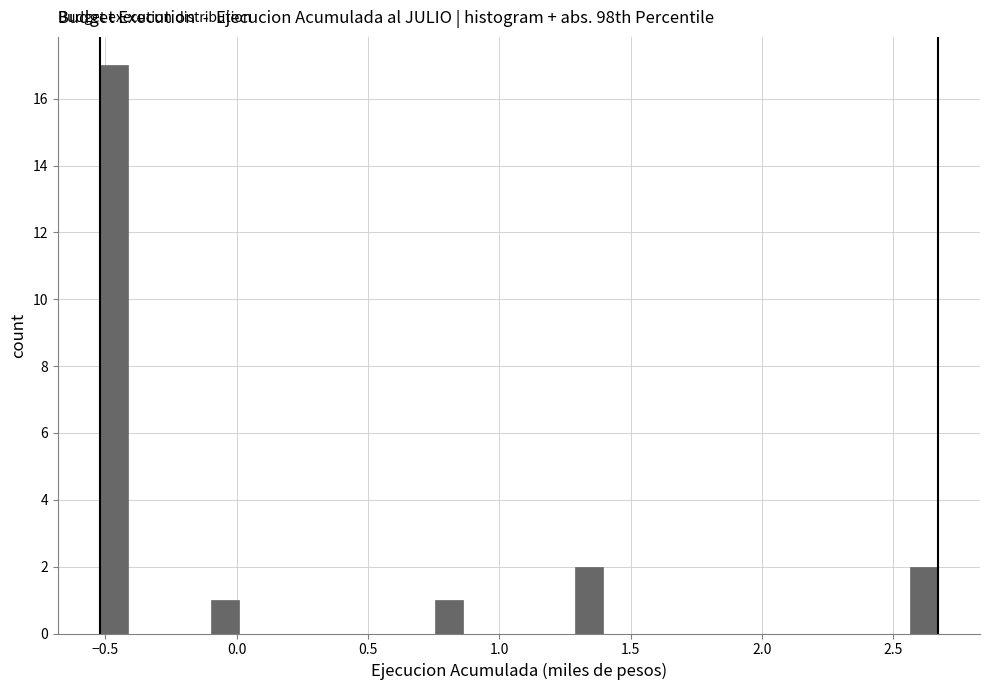

Around what value on the x-axis is the tallest bar? Give the approximate position of its centre, as read against the axis.

-0.45